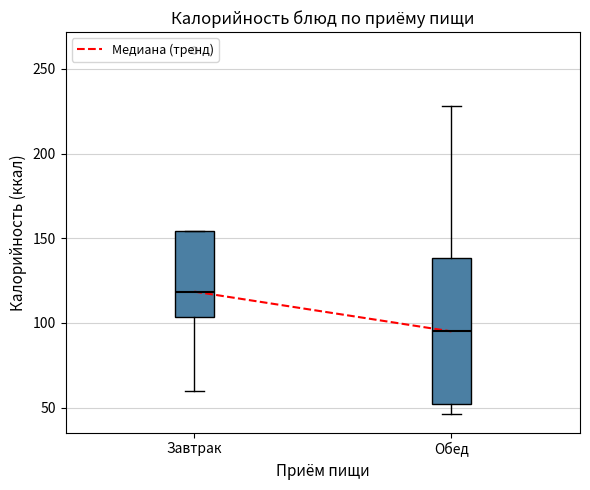

Which box has the highest median line?

Завтрак